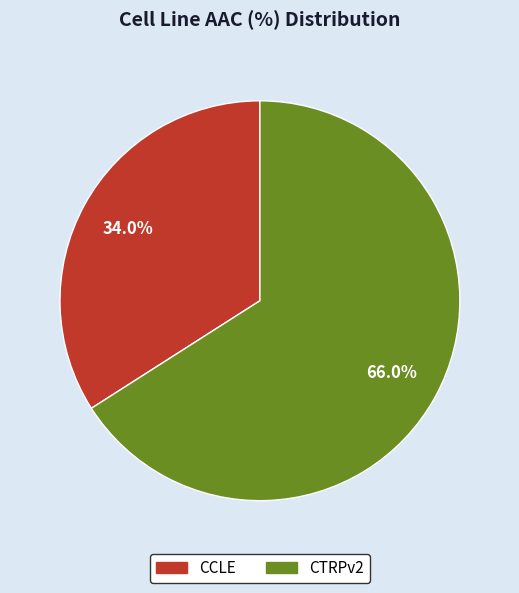

Is the sum of CCLE and CTRPv2 greater than half?

Yes